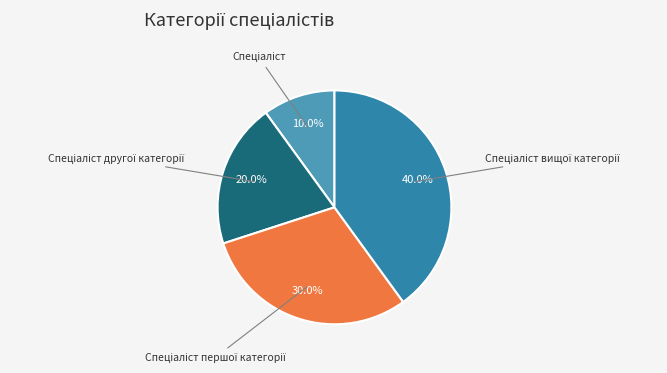

Does any single category account for the majority?

No